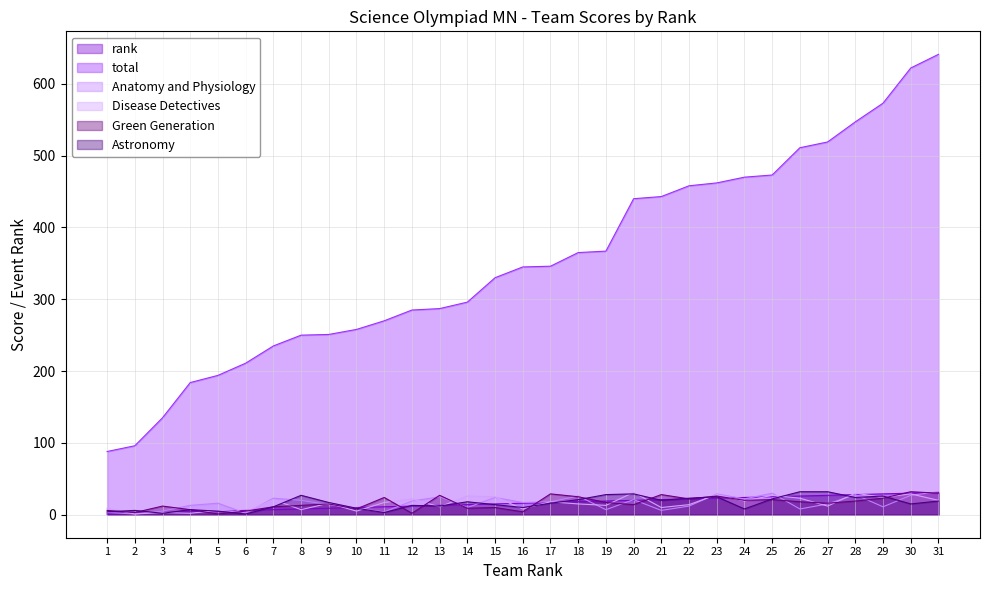

In Green Generation, how many points are lower than both neighbors (excluding endpoints)?

10